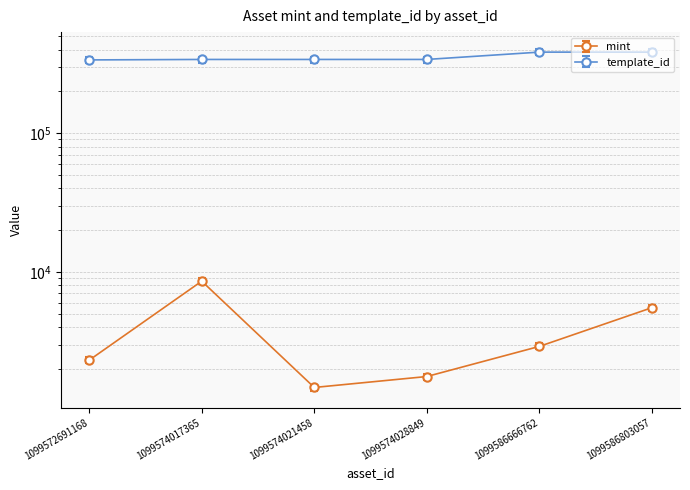

Which series has the widest spread of values?

template_id